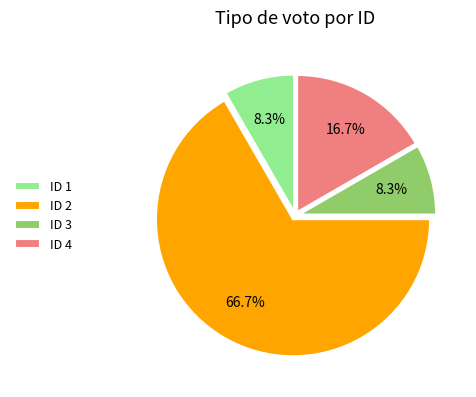

Is the sum of ID 1 and ID 2 greater than half?

Yes